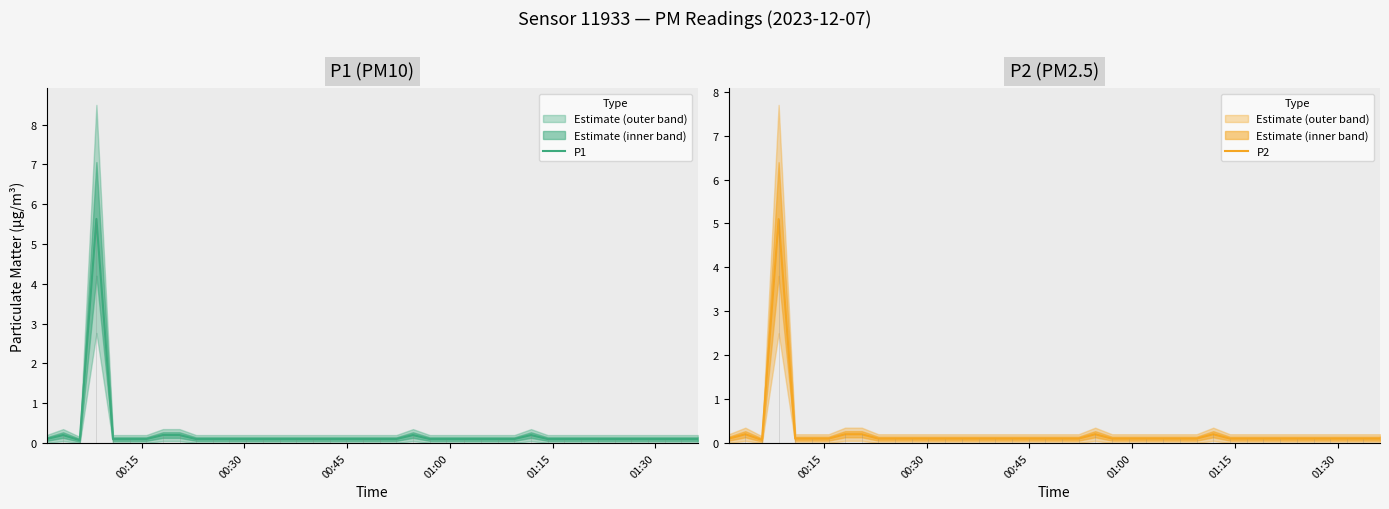

True or false: P1 and P2 cross at least once.

False